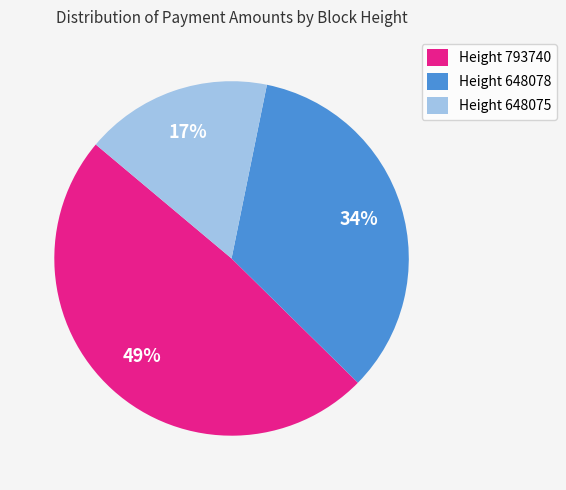

To the nearest percent, what is the difference between the largest and smallest slice percentages?

32%